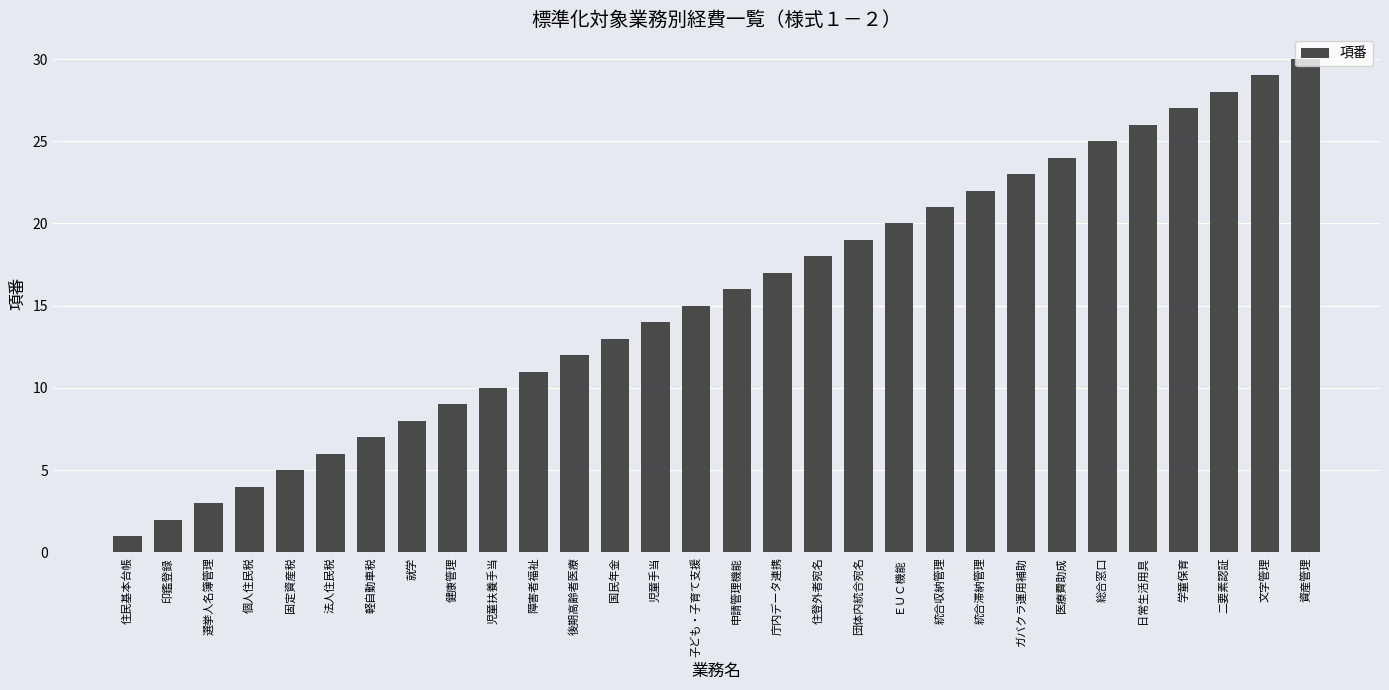

What is the ratio of the value at 固定資産税 to the value at 統合収納管理?

0.2